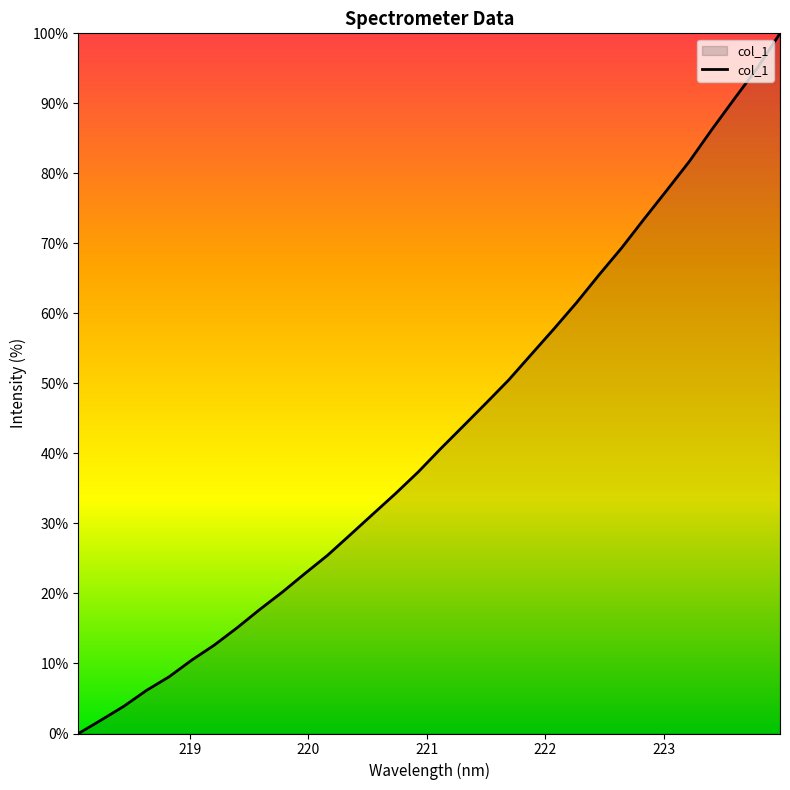

What is the greatest value displayed?

100.0